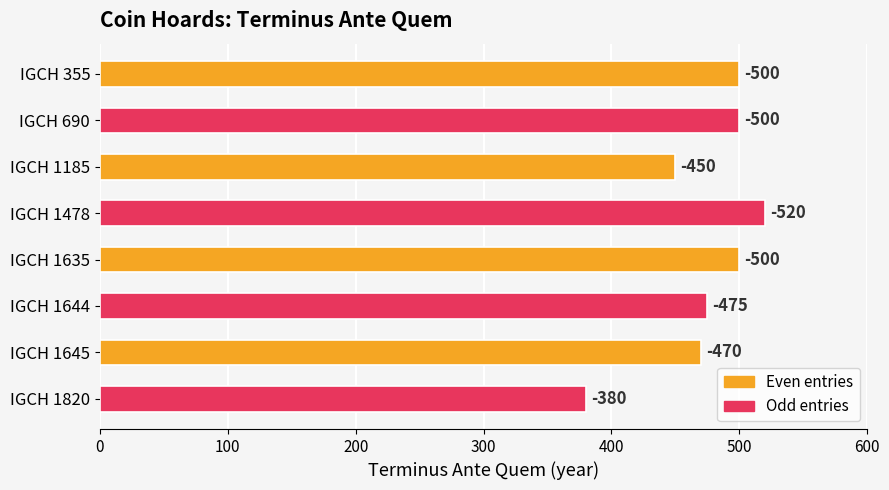

How many bars are there in total?

8